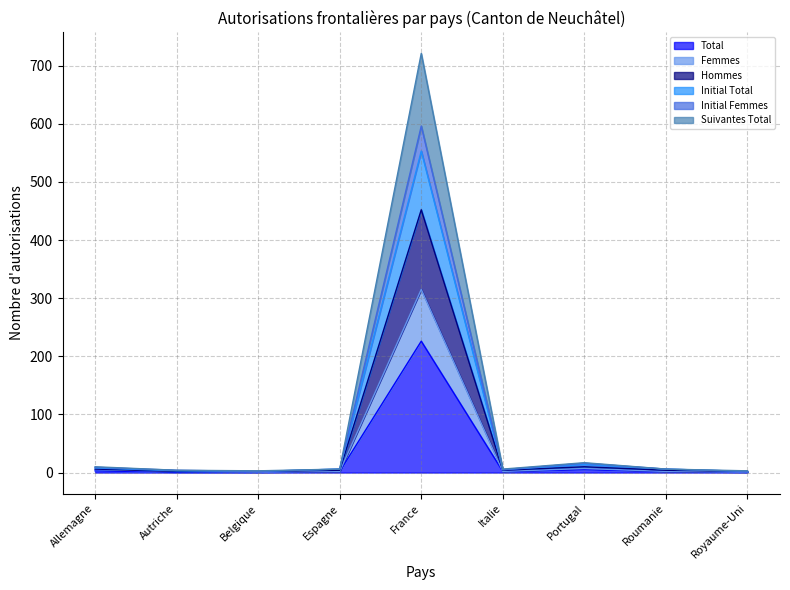

Which category has the highest value in the Total series?

France